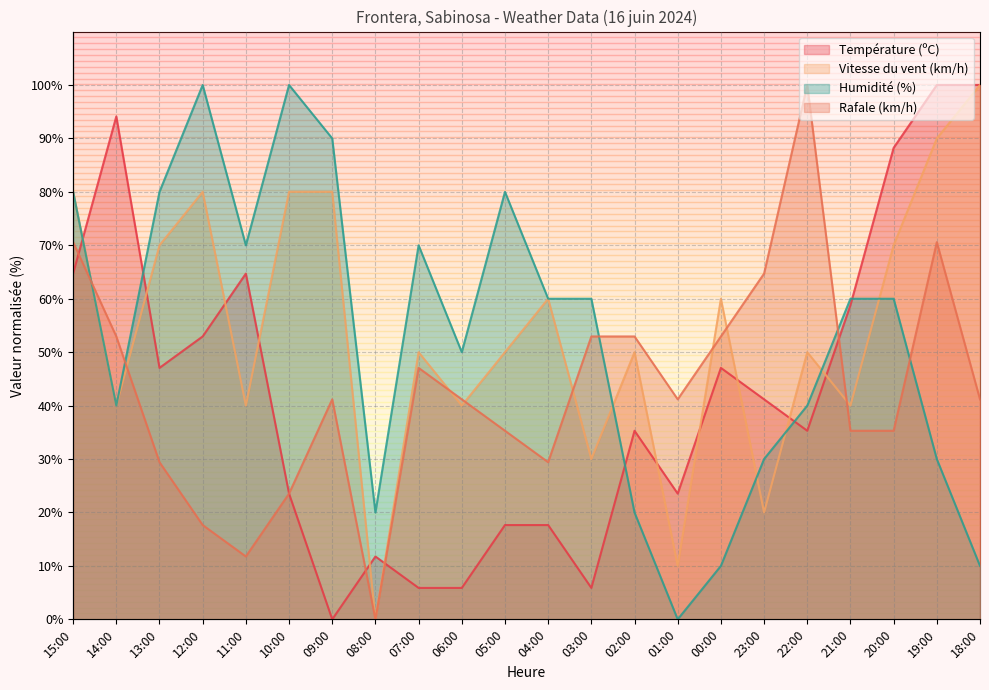

Reading right to left, list all the values displayed in this chart.

Température (ºC): 100.0	100.0	88.2	58.8	35.3	41.2	47.1	23.5	35.3	5.9	17.6	17.6	5.9	5.9	11.8	0.0	23.5	64.7	52.9	47.1	94.1	64.7
Vitesse du vent (km/h): 100.0	90.0	70.0	40.0	50.0	20.0	60.0	10.0	50.0	30.0	60.0	50.0	40.0	50.0	0.0	80.0	80.0	40.0	80.0	70.0	40.0	80.0
Humidité (%): 10.0	30.0	60.0	60.0	40.0	30.0	10.0	0.0	20.0	60.0	60.0	80.0	50.0	70.0	20.0	90.0	100.0	70.0	100.0	80.0	40.0	80.0
Rafale (km/h): 41.2	70.6	35.3	35.3	100.0	64.7	52.9	41.2	52.9	52.9	29.4	35.3	41.2	47.1	0.0	41.2	23.5	11.8	17.6	29.4	52.9	70.6